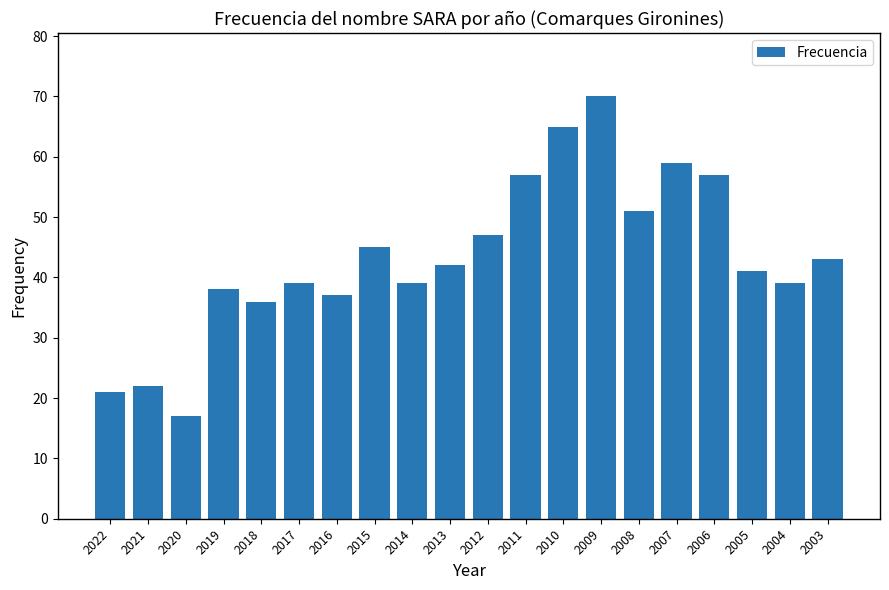

Between 2009 and 2022, which is larger?

2009